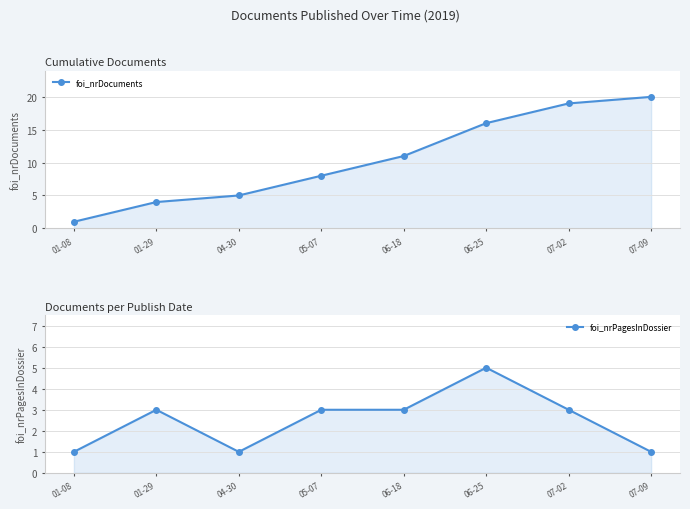

Count the number of data series in this chart.

2